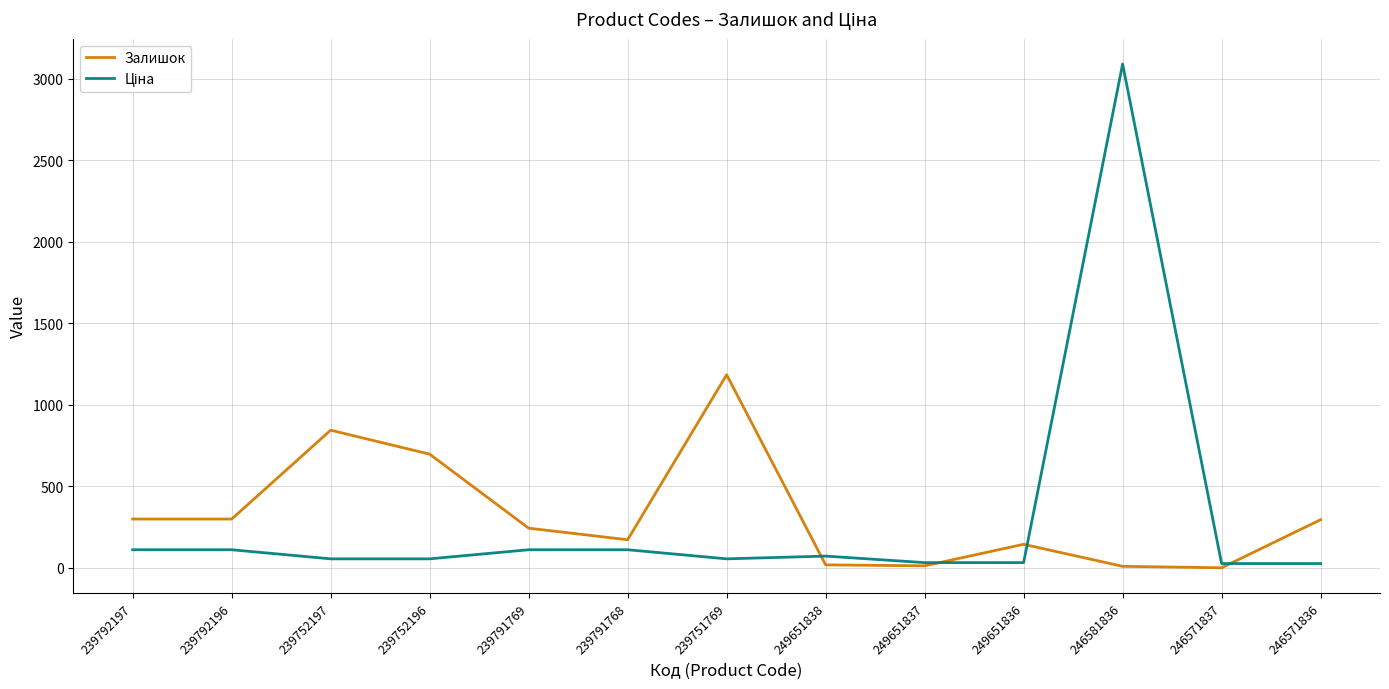

Is it true that Залишок equals 1175.9 at 239752197?

False